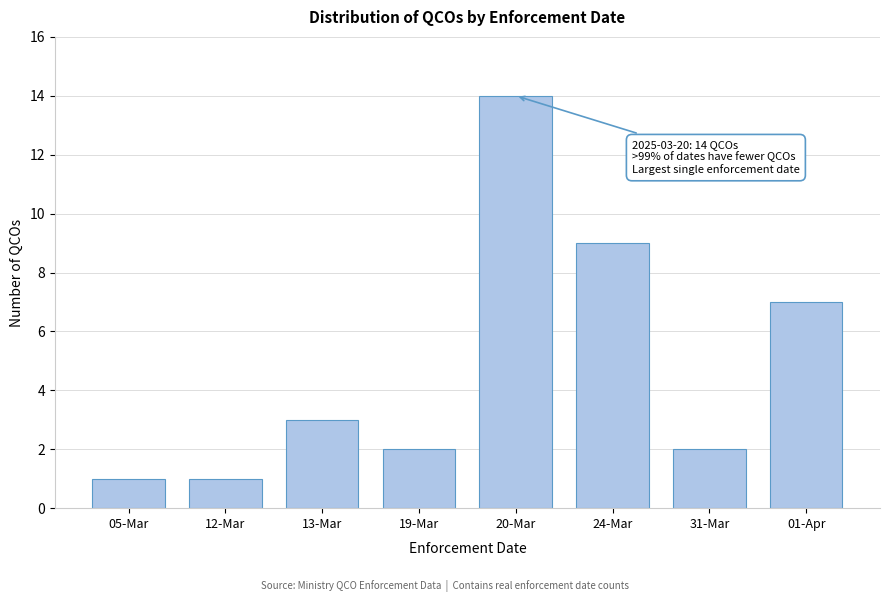

Reading left to right, transcribe all the data shown in this chart.

05-Mar=1	12-Mar=1	13-Mar=3	19-Mar=2	20-Mar=14	24-Mar=9	31-Mar=2	01-Apr=7